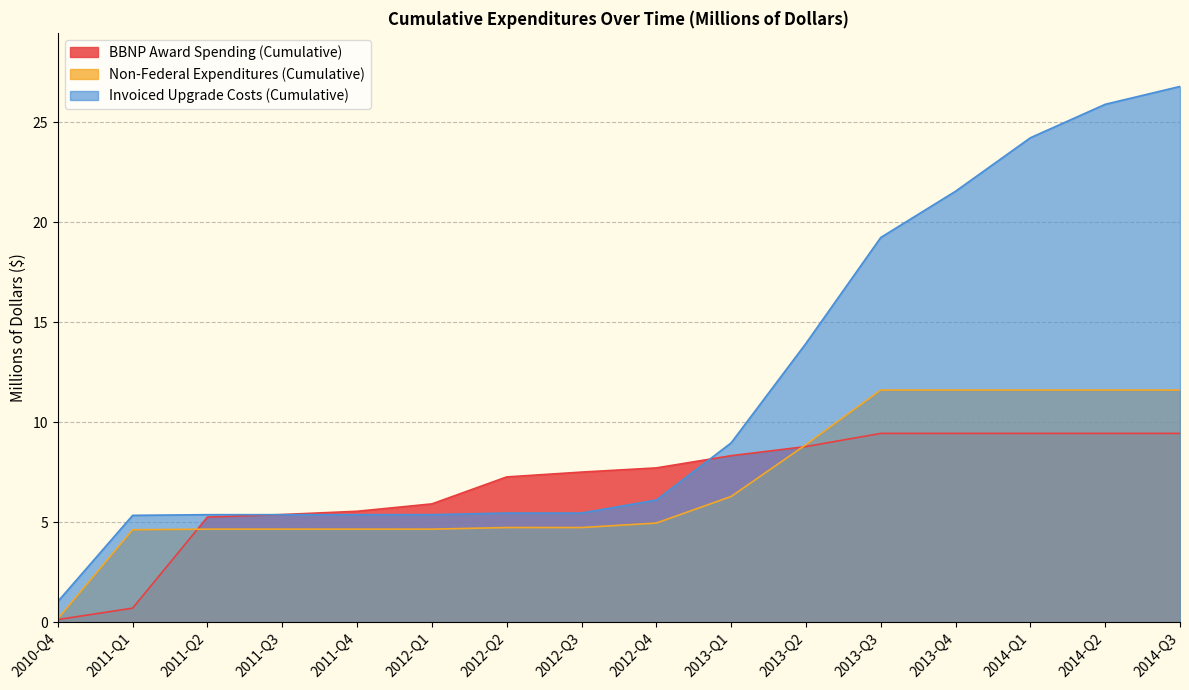

Which label corresponds to the largest value in the chart?

2014-Q3